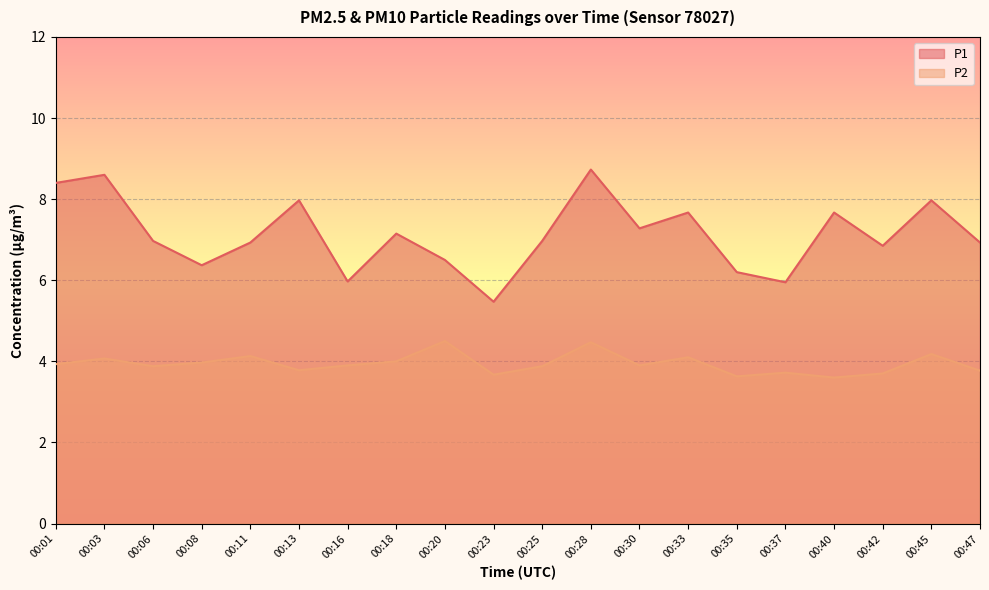

Between 00:01 and 00:28, which series saw the biggest shift?

P2